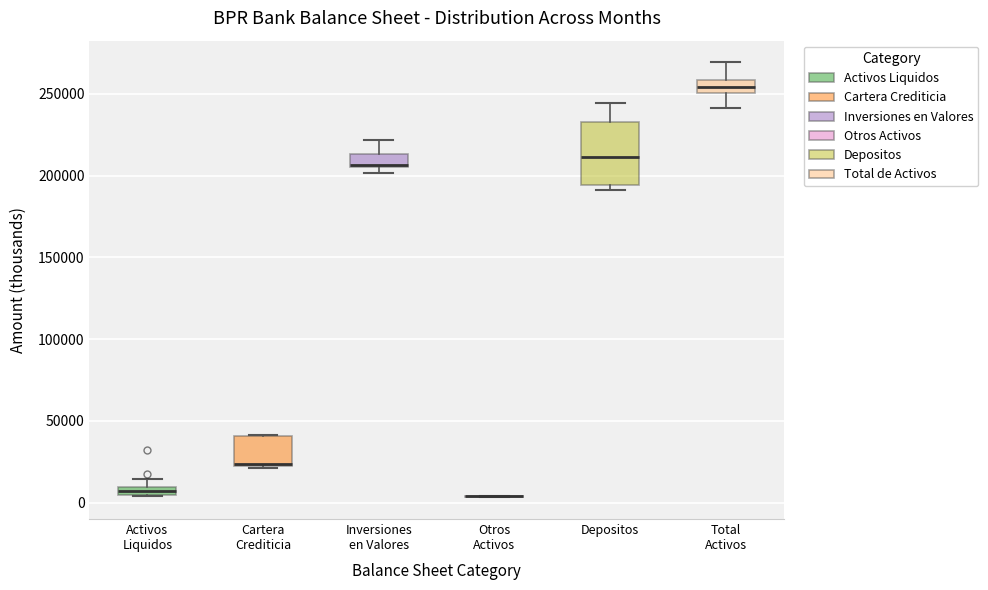

Comparing the boxes themselves (not the whiskers), which one is the tallest?

Depositos